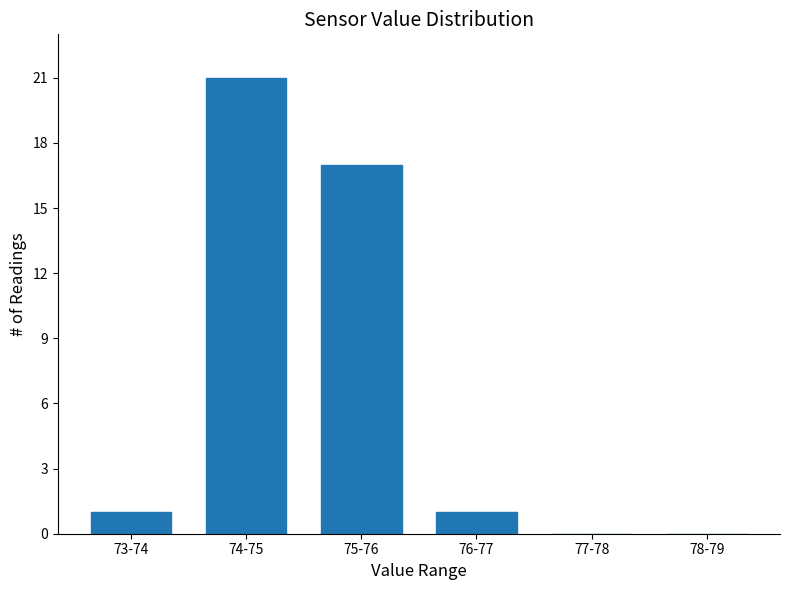

Reading left to right, what are all the values shown in this chart?

73-74=1	74-75=21	75-76=17	76-77=1	77-78=0	78-79=0